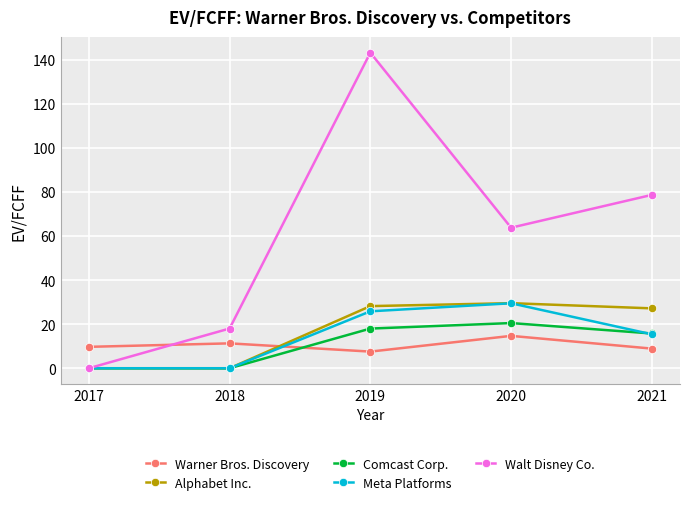

At which category does Meta Platforms reach its first local peak?

2020